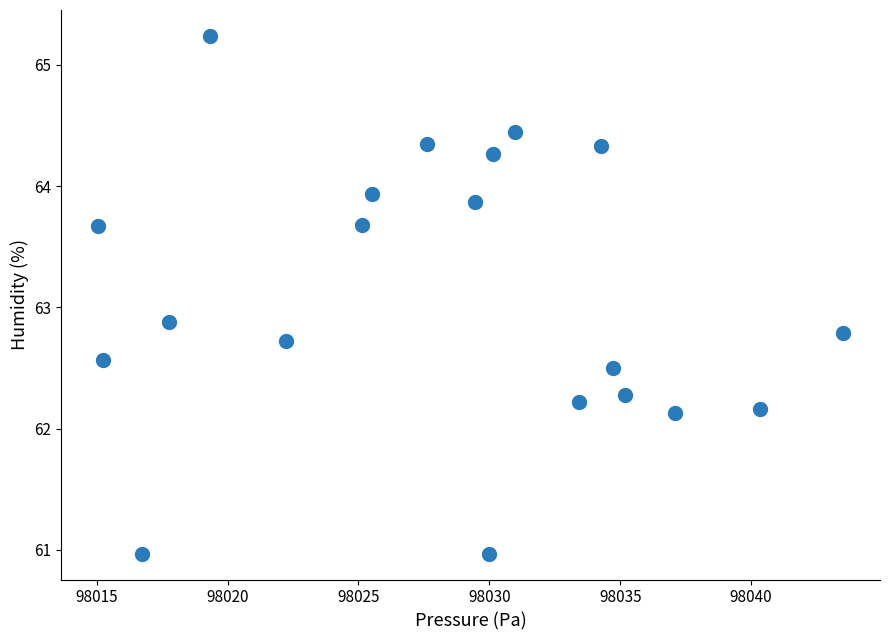

What Y value in the scatter plot is closest to 63?

62.9